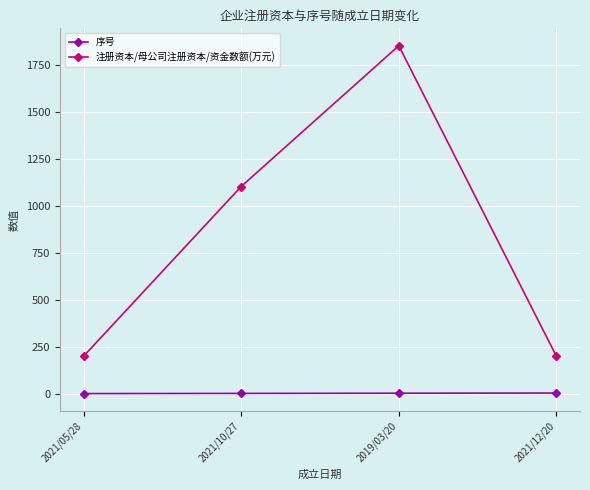

What is the label of the 4th point from the left?

2021/12/20